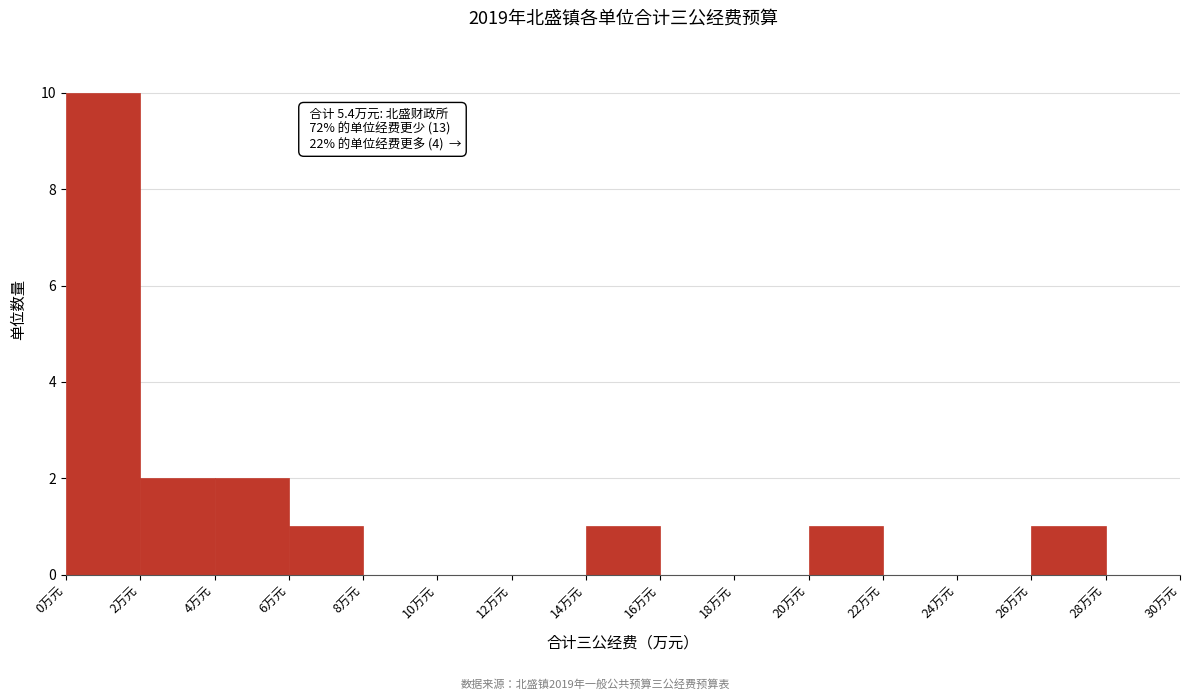

Over which range of the x-axis is the bar tallest?

0 to 2